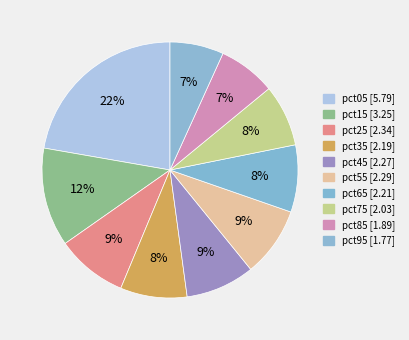

Does pct45 represent more than half of the total?

No